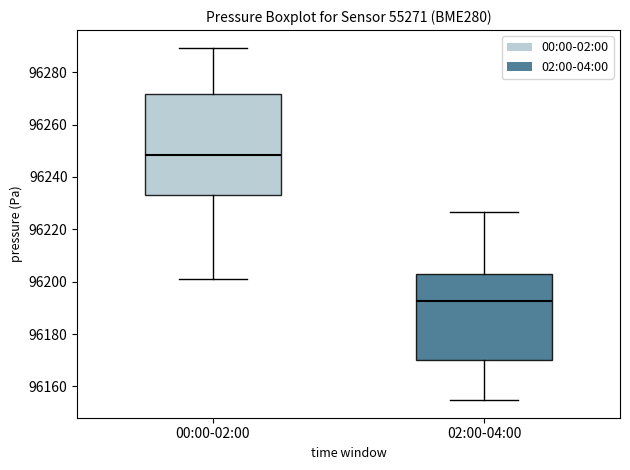

Reading left to right, read every box against the y-axis: the position of its median line, the range the box covers, and the ends of its whiskers. The values are not printed on the chart, so give them approximately, as read against the axis.

00:00-02:00: median 96248, box 96234 to 96272, whiskers 96202 to 96290
02:00-04:00: median 96192, box 96170 to 96202, whiskers 96154 to 96226